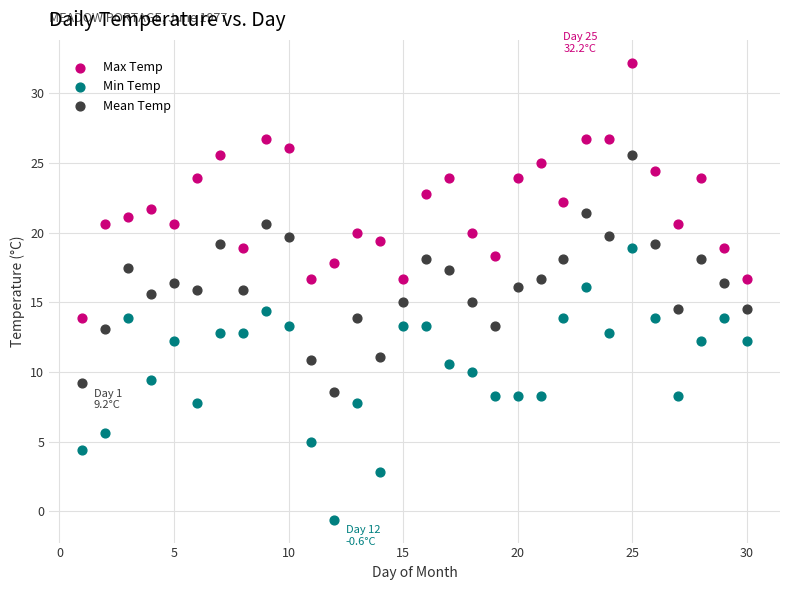

Across all data points, what is the range of Y values (max minus min)?

32.8